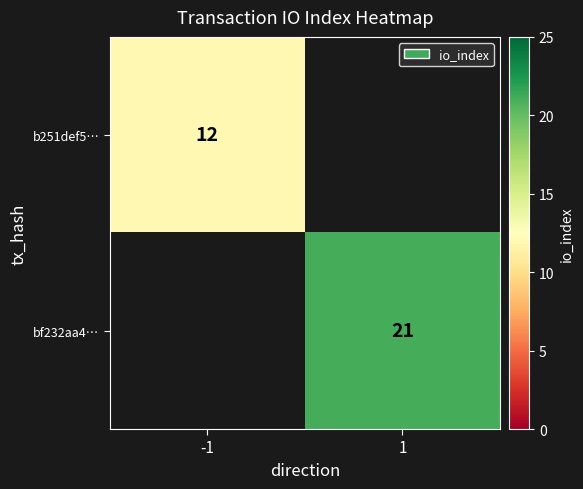

True or false: b251def5… has a value of 21 at -1.

False